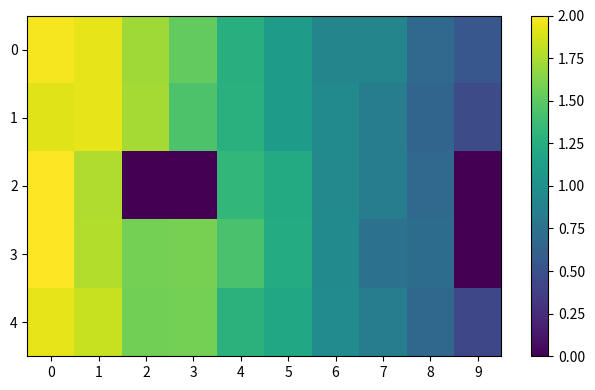

At how many categories does at least one series exceed 1?

6